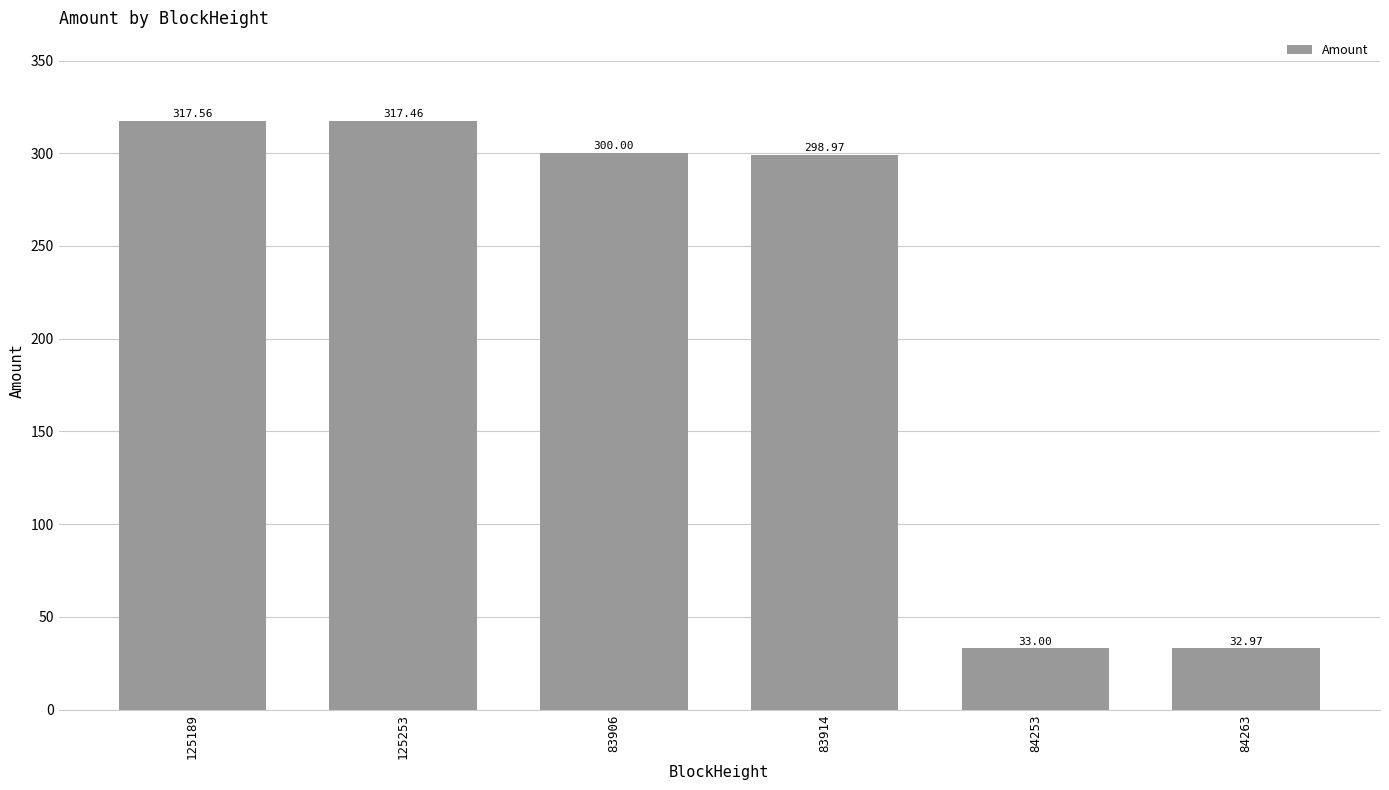

Is it true that the value at 84253 is 33.0?

True